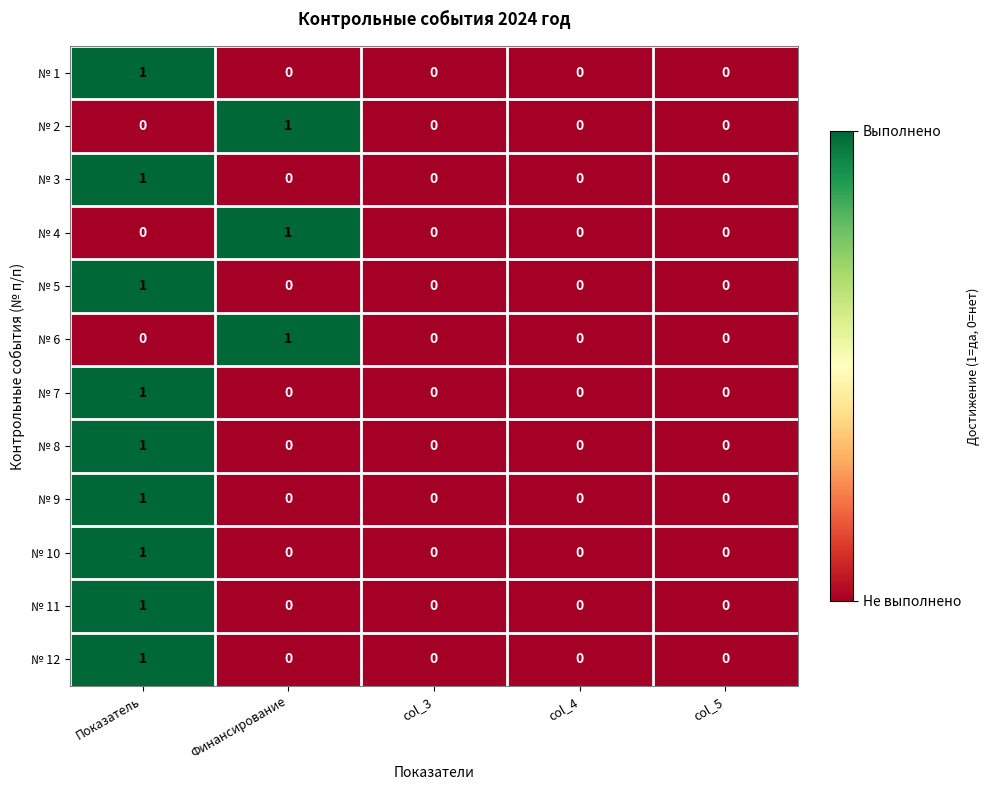

The value of № 12 at Показатель is 0. True or false?

False